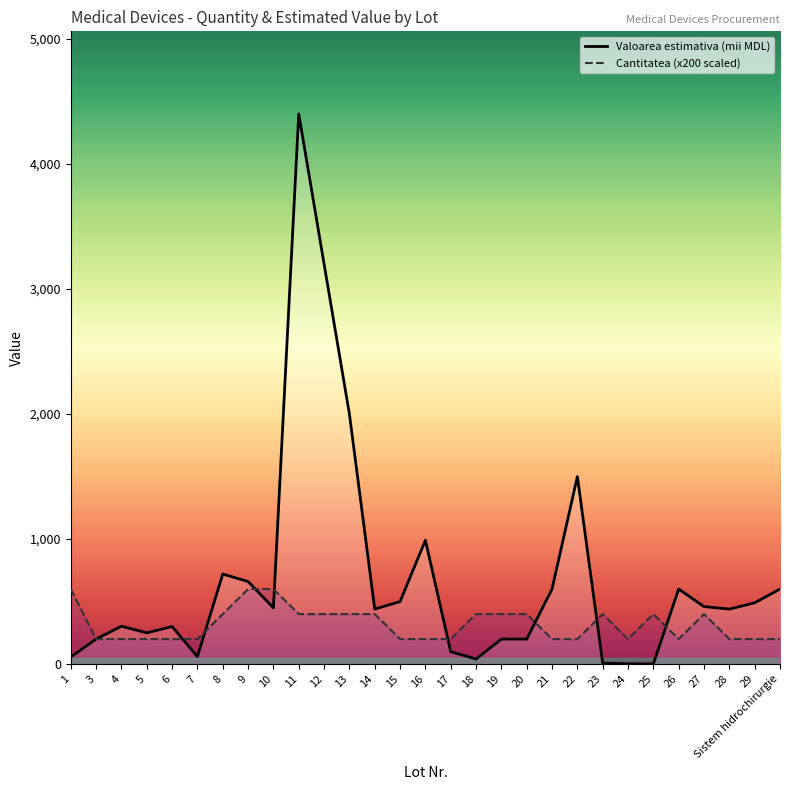

Is it true that Cantitatea (x200 scaled) equals 55.7 at 3?

False